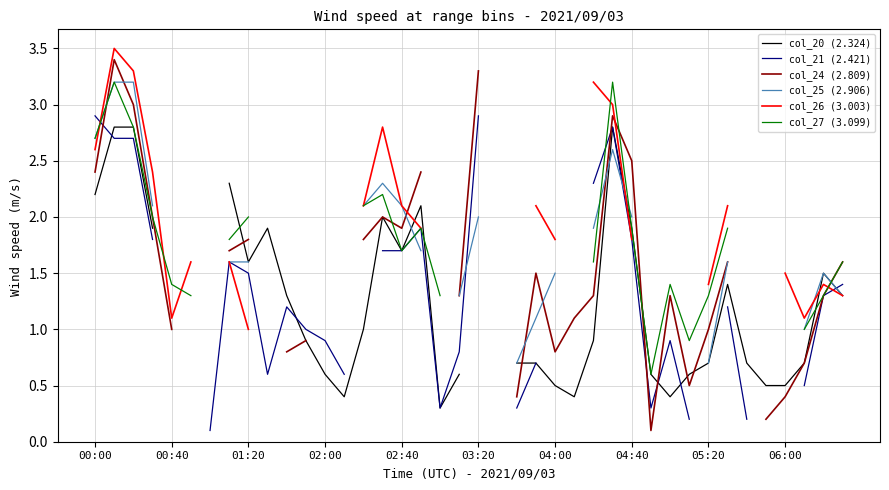

Is the value of col_27 (3.099) at 30 greater than the value of col_24 (2.809) at 35?

Yes